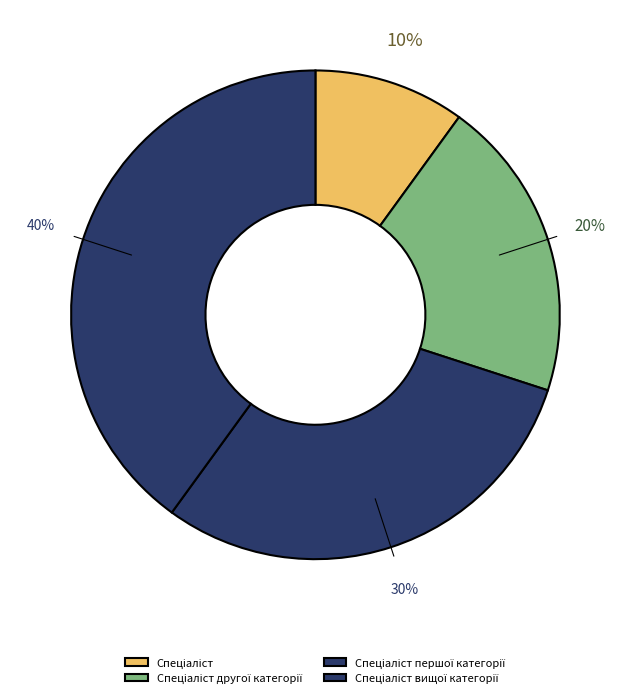

What percentage is the Спеціаліст першої категорії slice, to the nearest percent?

30%